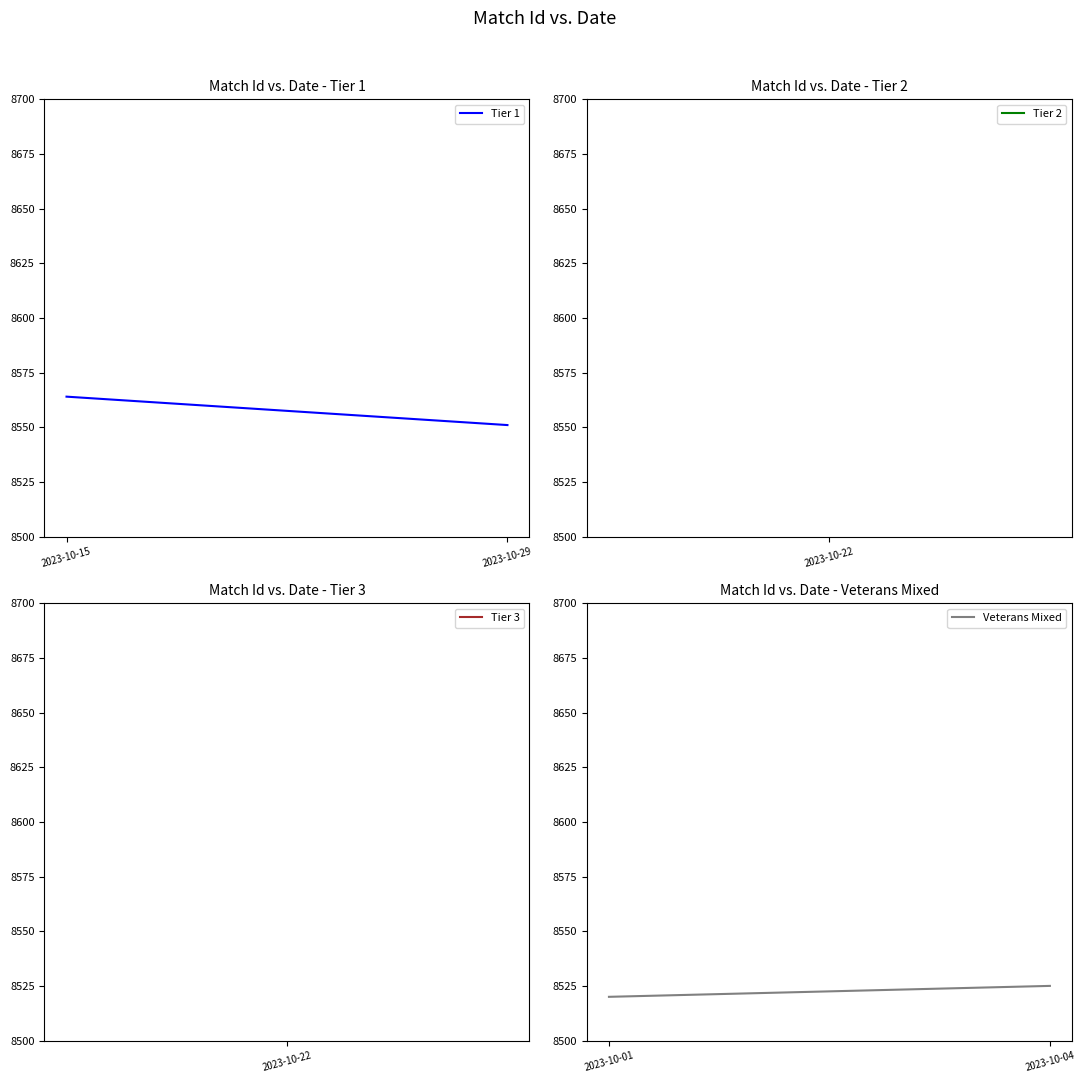

What is the difference between the maximum and minimum values in the Tier 1 series?

13